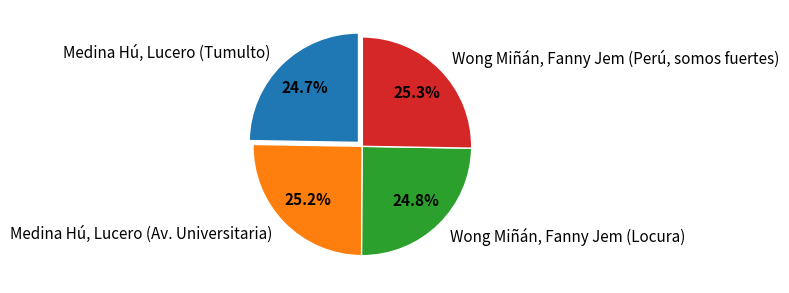

What portion of the pie excludes Wong Miñán, Fanny Jem (Locura)?

75.2%